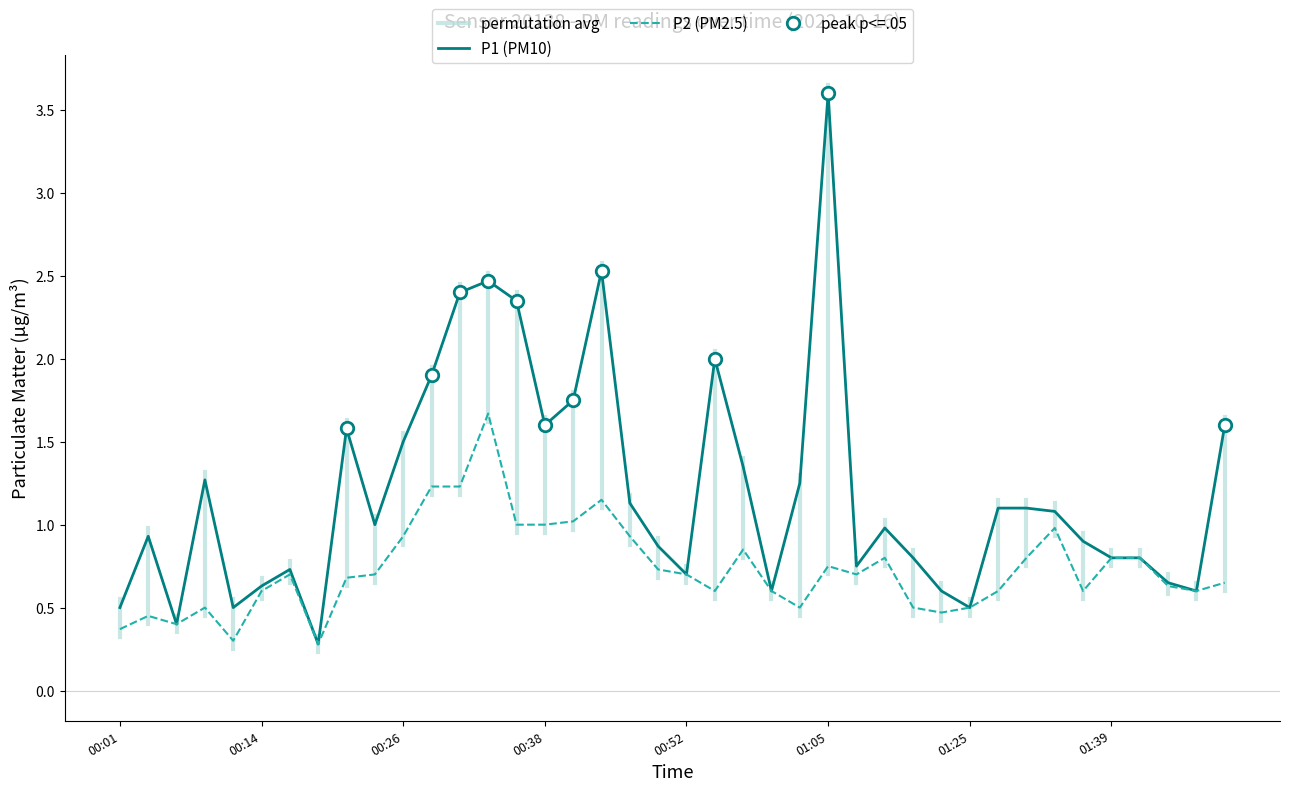

In P1, how many points are lower than both neighbors (excluding endpoints)?

10